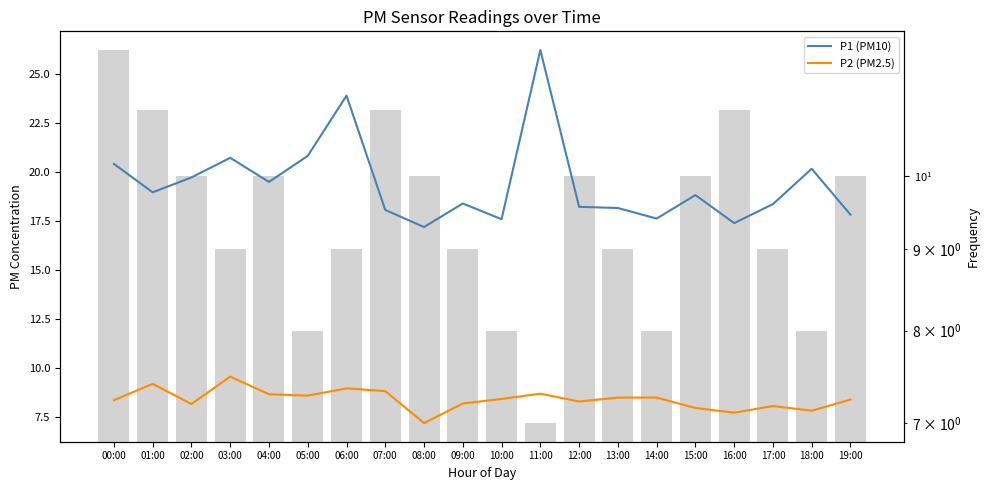

What is the total value across all series at 12:00?

26.5